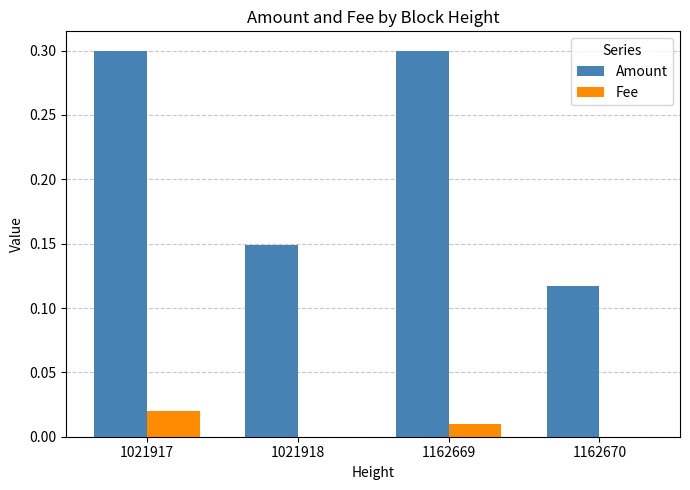

Which series changed the most between 1021917 and 1162670?

Amount